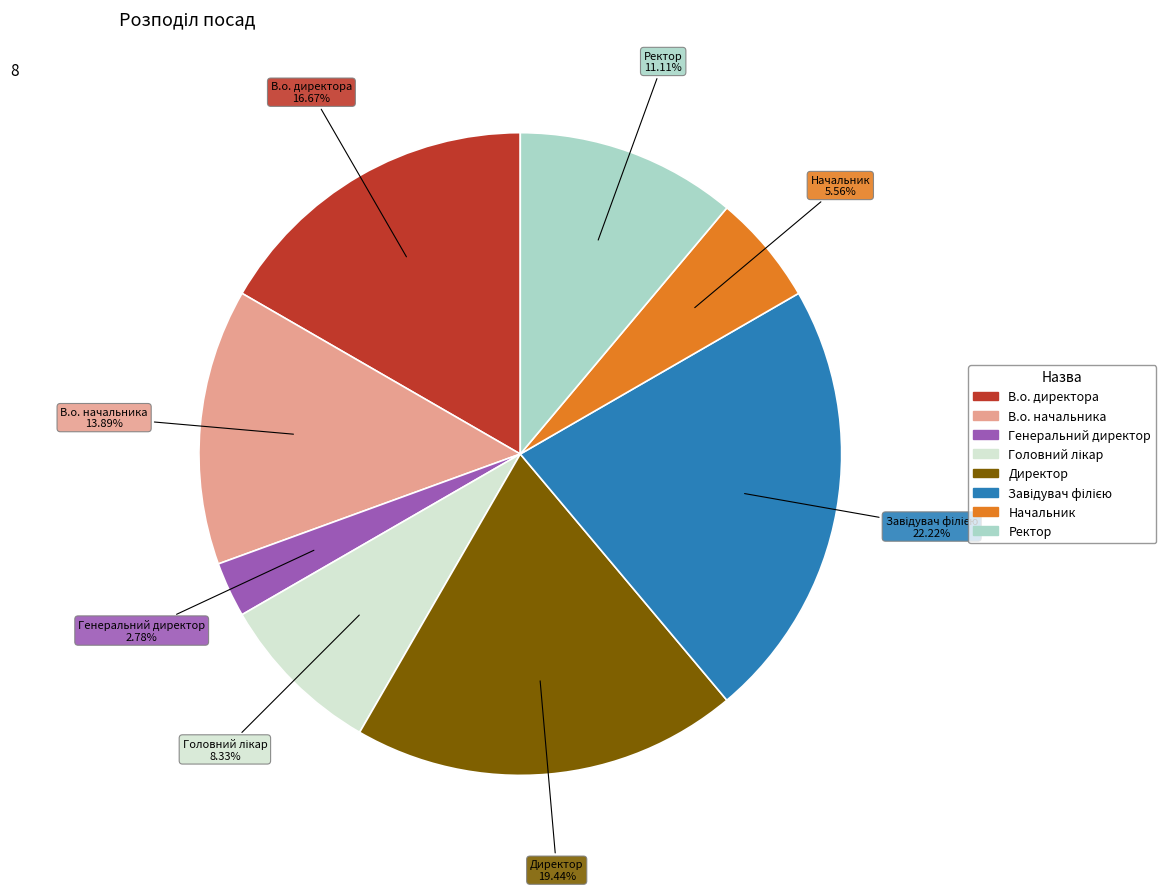

Is it true that В.о. начальника is 7% of the pie?

False